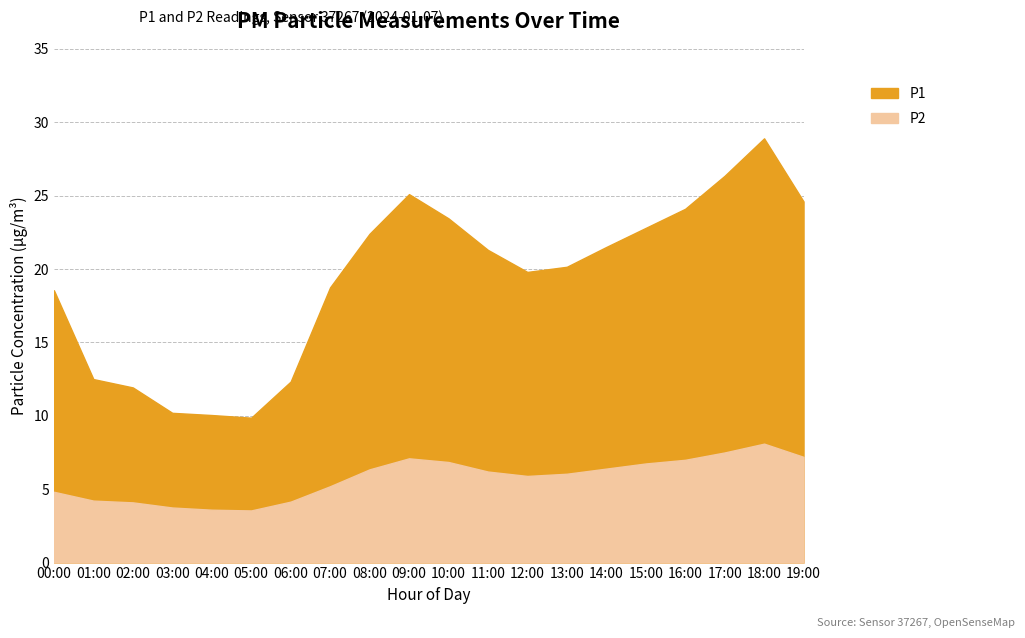

How many values in the P1 series exceed 21?

10